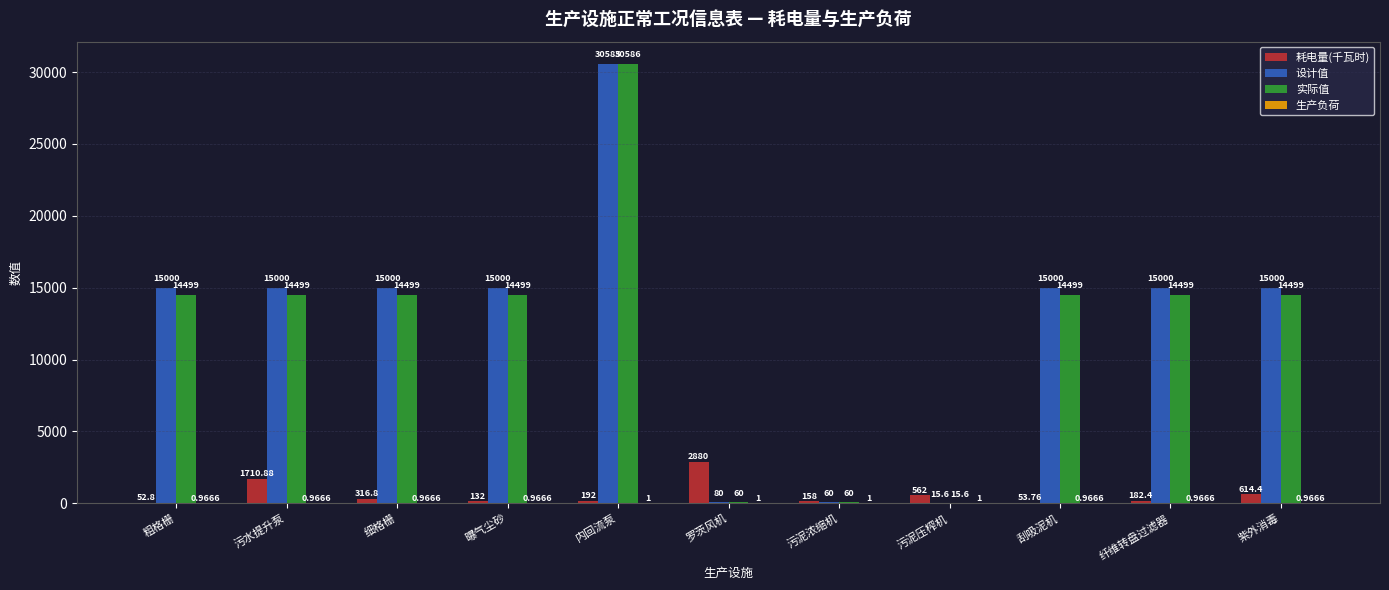

Which category has the highest value in the 设计值 series?

内回流泵